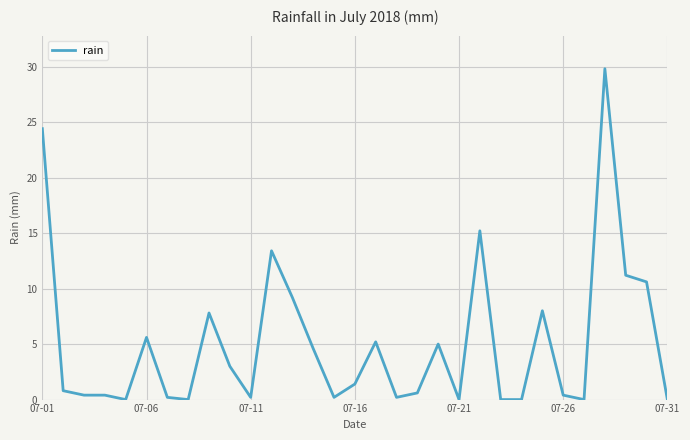

What is the difference between the maximum and minimum values?

29.8